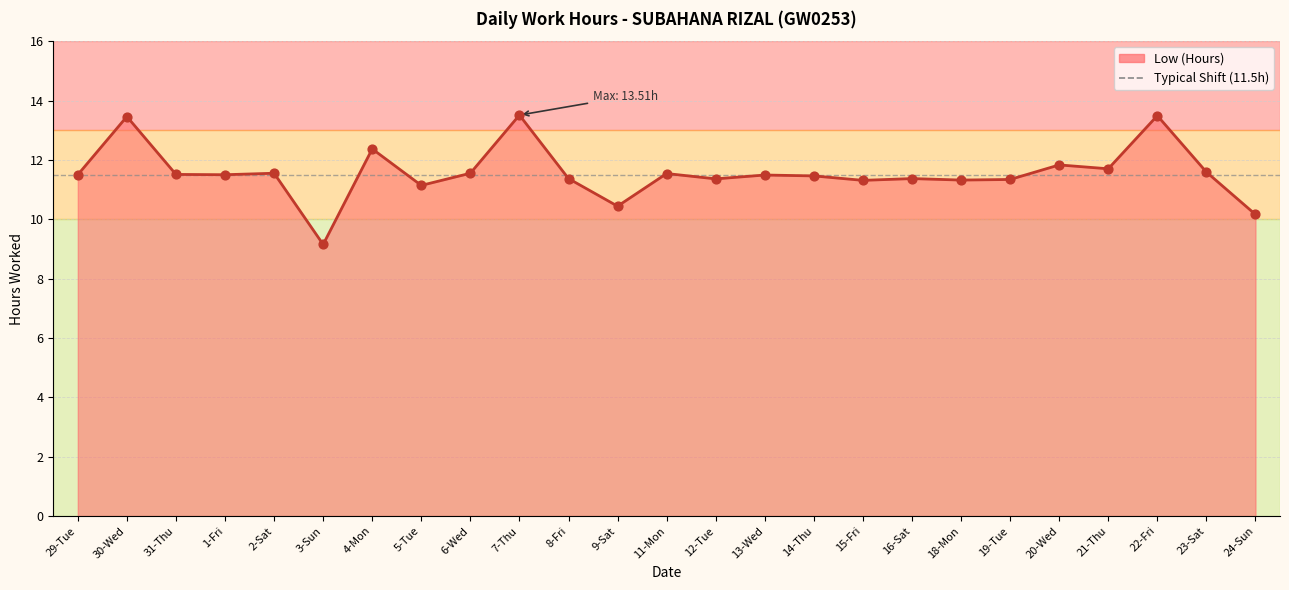

Approximately how many times larger is the value at 24-Sun compared to 5-Tue?

0.9